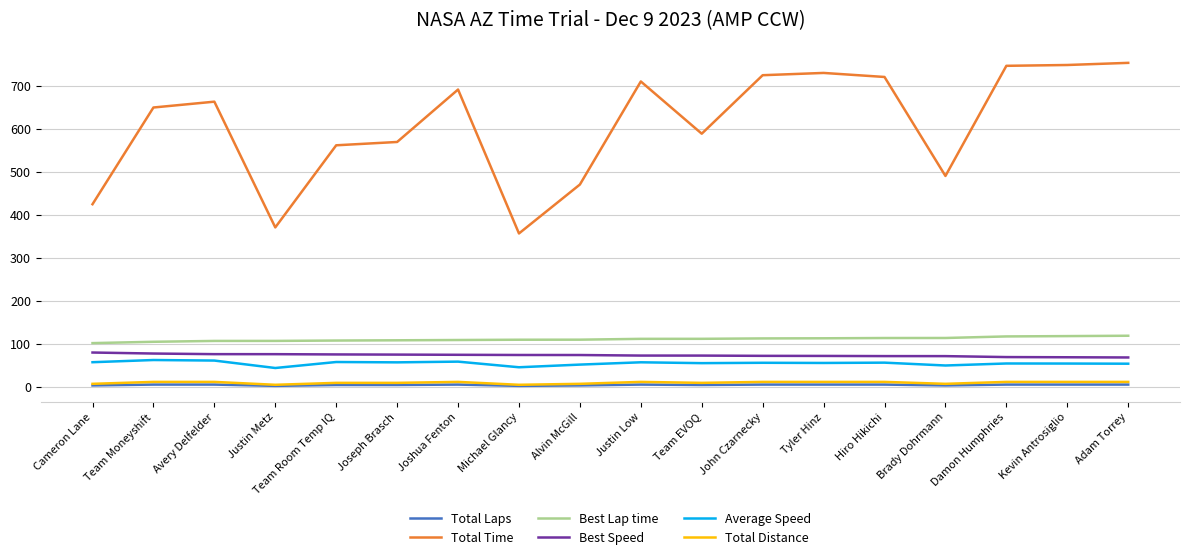

True or false: Best Lap time and Total Time cross at least once.

False